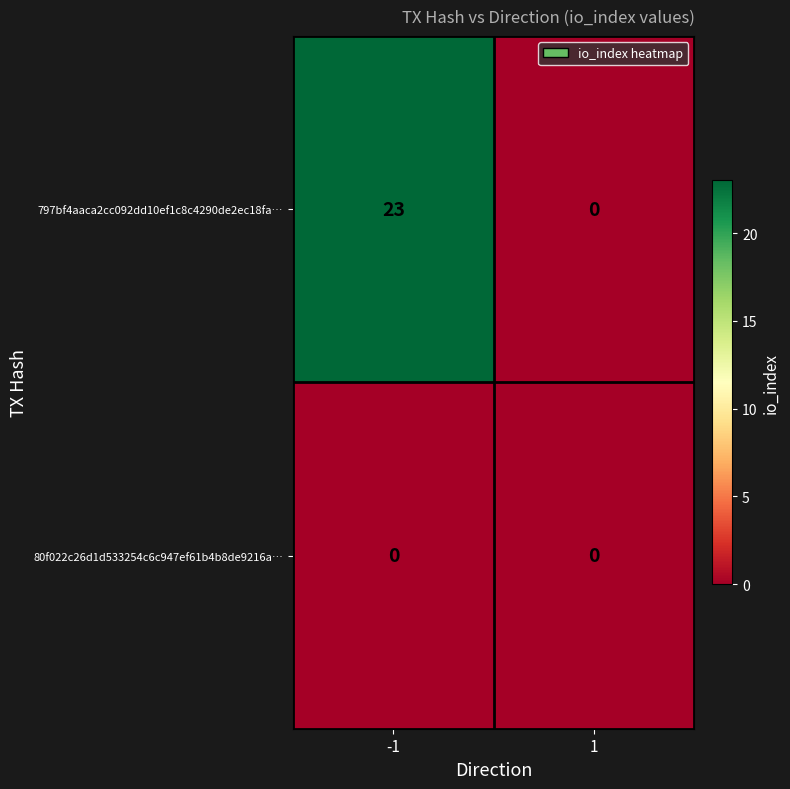

Reading left to right, what are all the values shown in this chart?

797bf4aaca2cc092dd10ef1c8c4290de2ec18fa…: -1=23	1=0
80f022c26d1d533254c6c947ef61b4b8de9216a…: -1=0	1=0